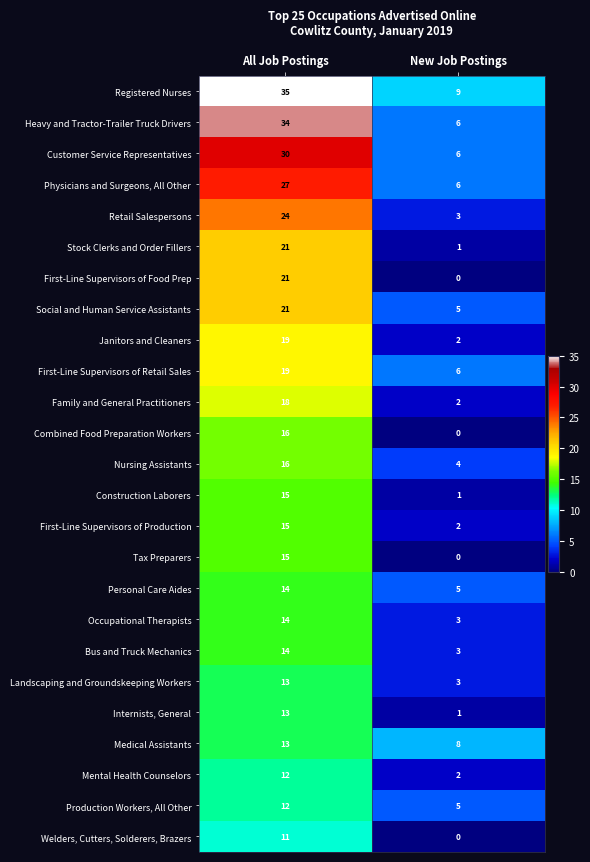

What is the maximum value shown in the chart?

35